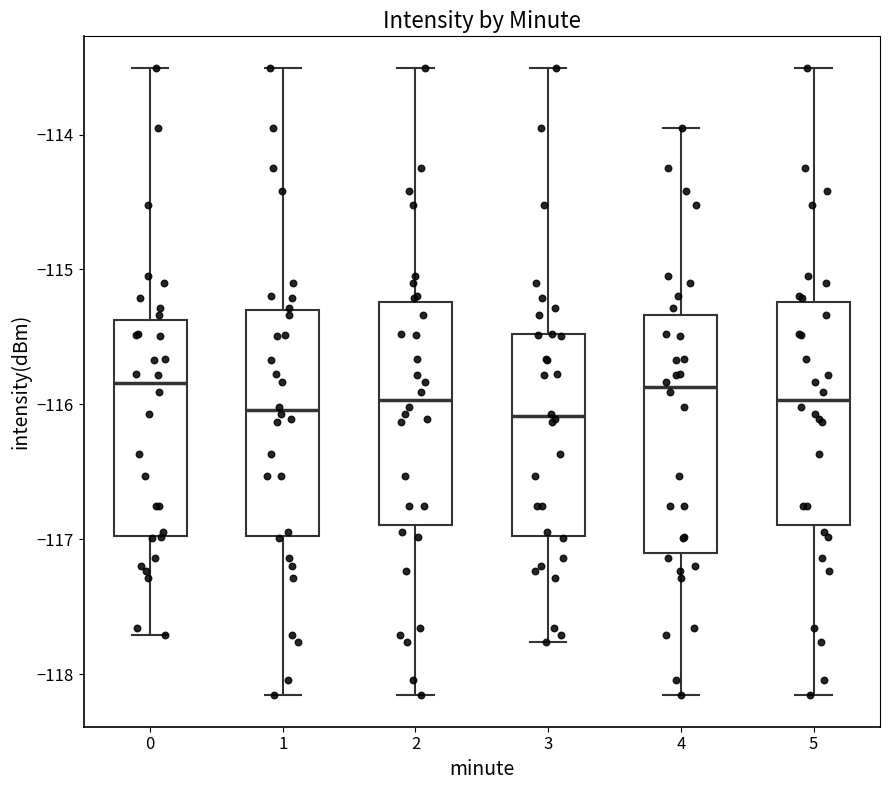

Where is the upper edge of the box at x = 5 on the y-axis? The values are not printed on the chart, so give them approximately, as read against the axis.

-115.2